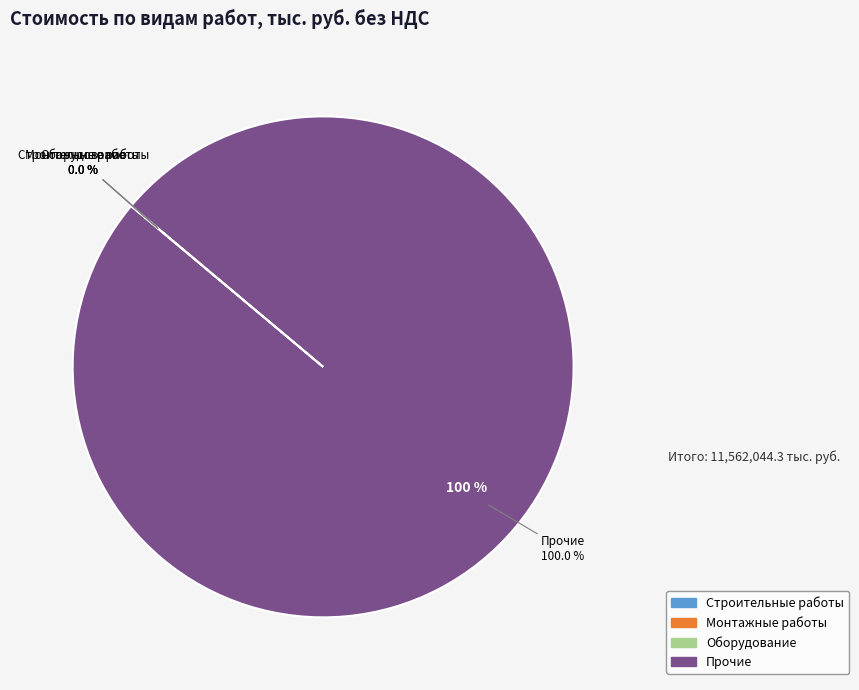

To the nearest percent, what is the difference between the largest and smallest slice percentages?

100%